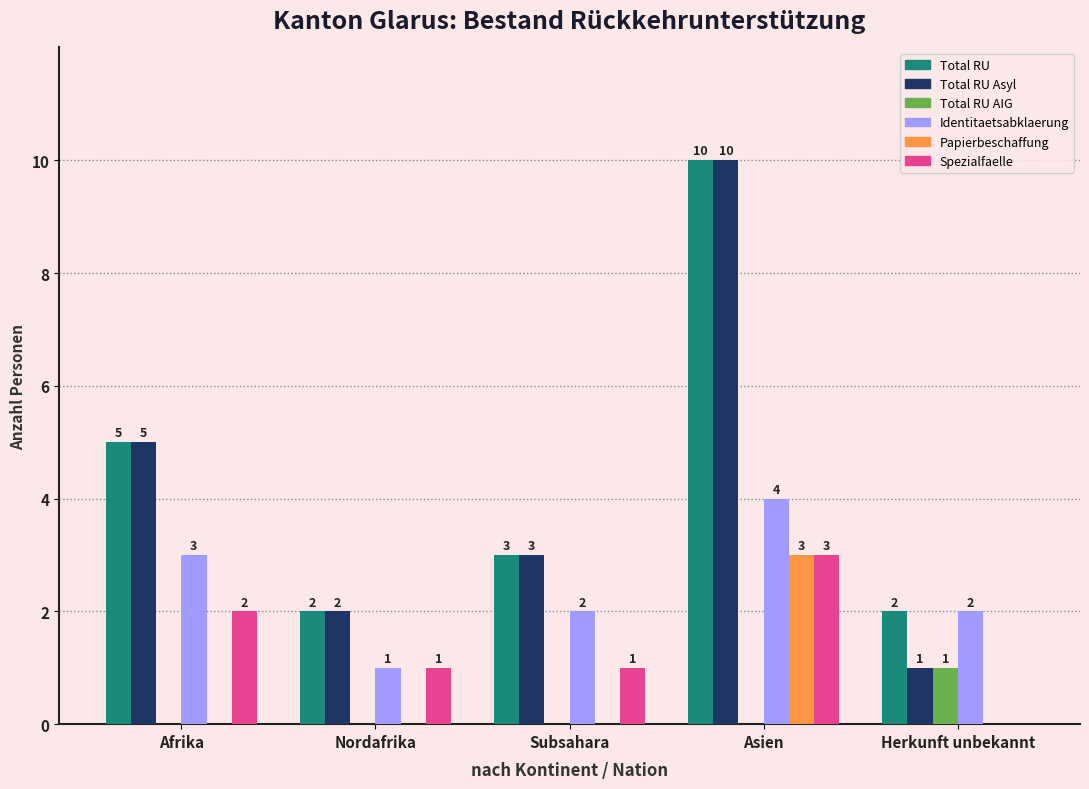

What is the sum of all Total RU AIG values?

1